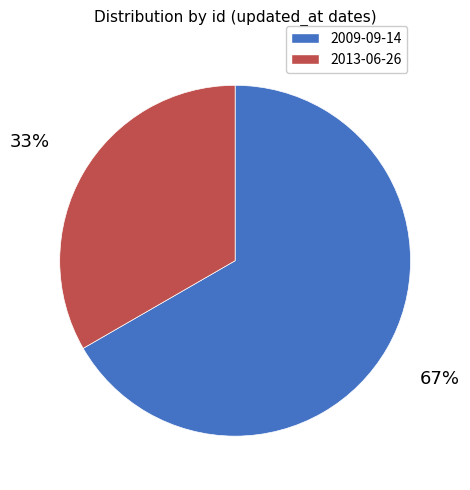

Is 2009-09-14 the majority of the pie?

Yes